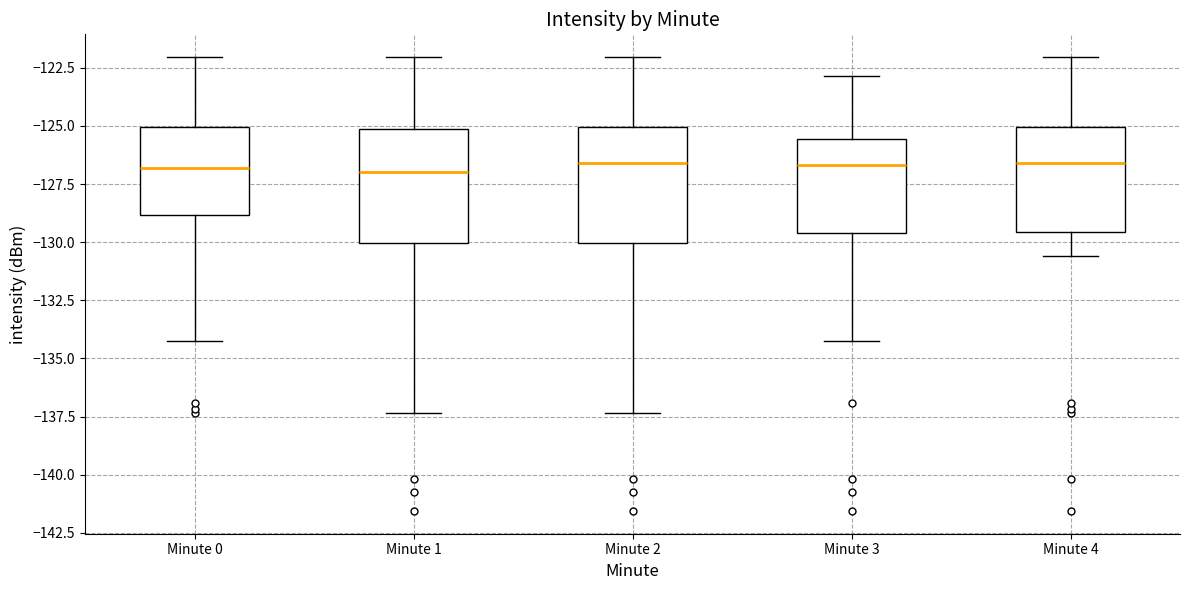

Where is the upper edge of the box for Minute 0 on the y-axis? The values are not printed on the chart, so give them approximately, as read against the axis.

-125.0